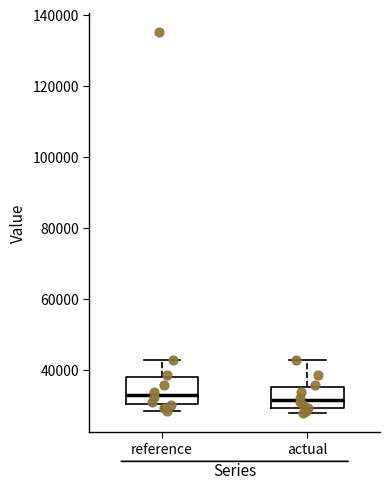

Where is the upper edge of the box for actual on the y-axis? The values are not printed on the chart, so give them approximately, as read against the axis.

36000